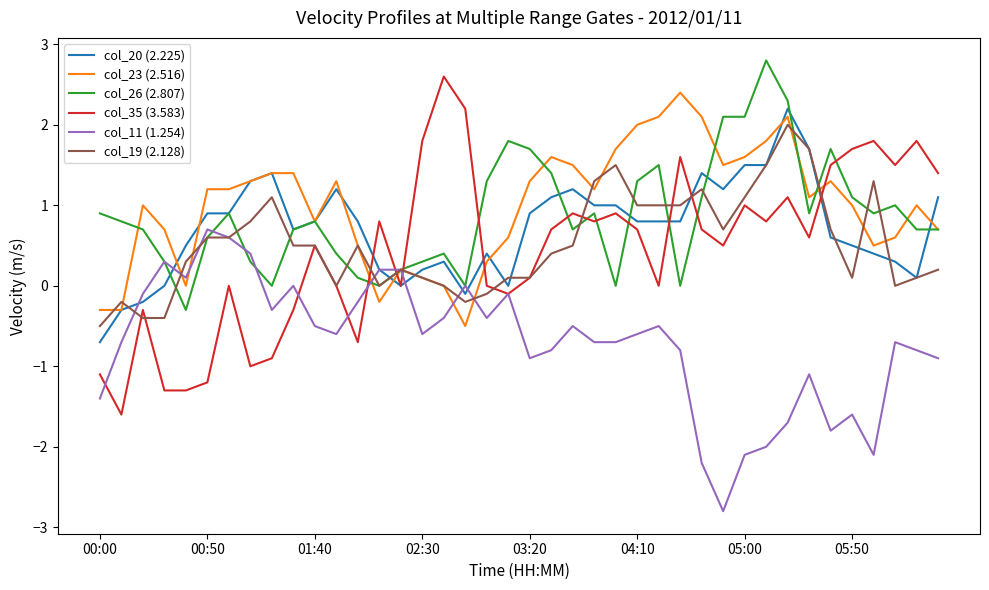

Which series has the widest spread of values?

col_35 (3.583)